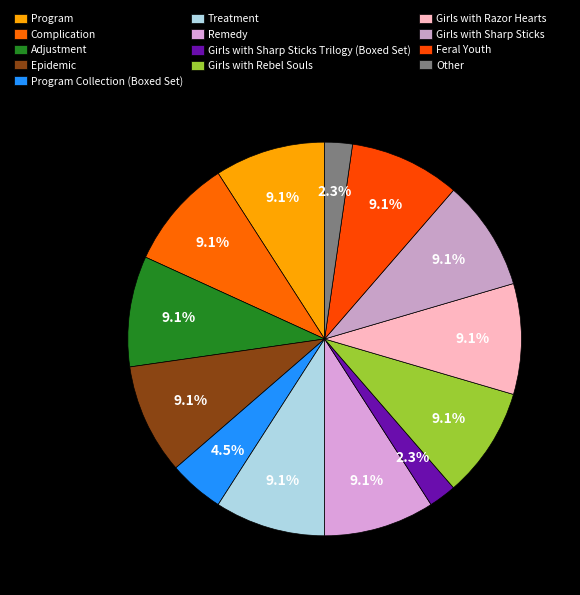

Rank the categories by value from highest to lowest.

Program, Complication, Adjustment, Epidemic, Treatment, Remedy, Girls with Rebel Souls, Girls with Razor Hearts, Girls with Sharp Sticks, Feral Youth, Program Collection (Boxed Set), Girls with Sharp Sticks Trilogy (Boxed Set), Other